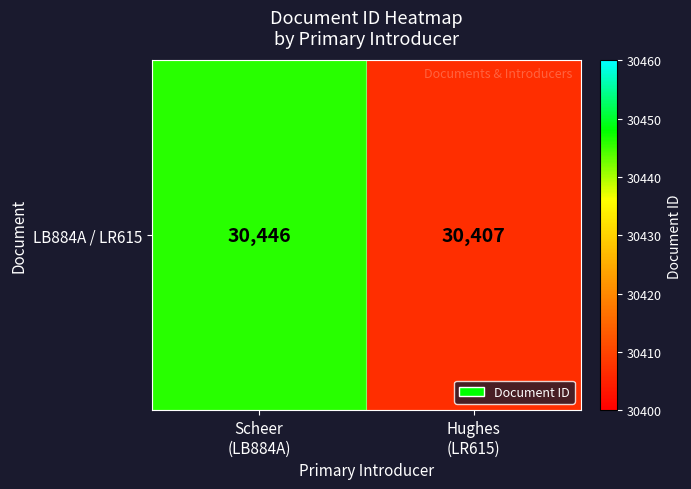

Rank the categories by value from highest to lowest.

Scheer
(LB884A), Hughes
(LR615)